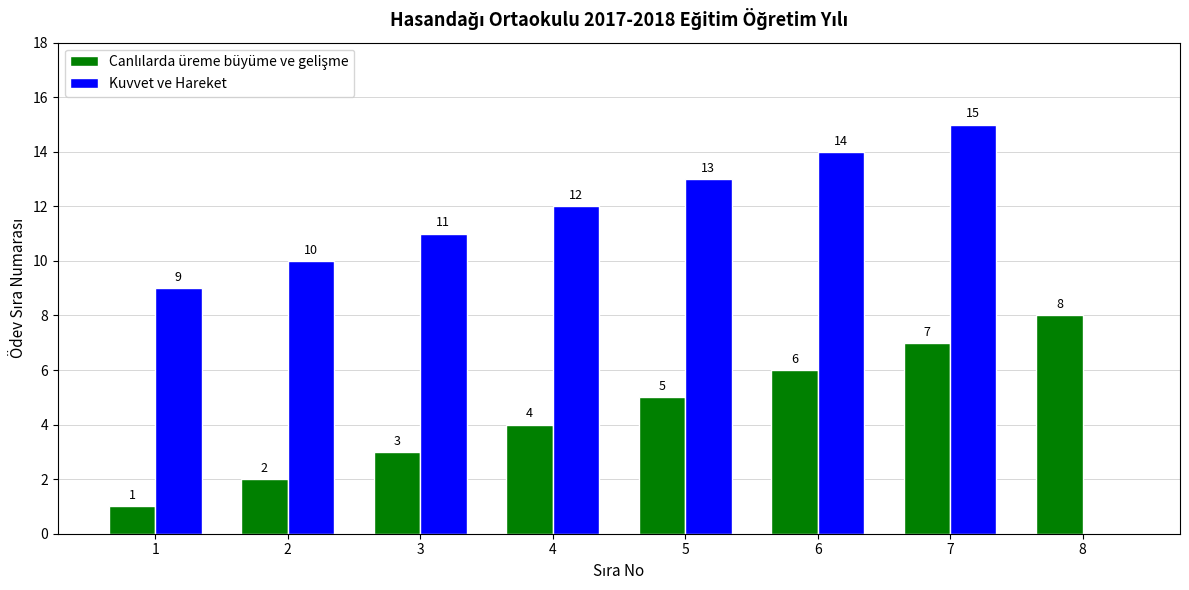

At which category is the sum across all series the highest?

7